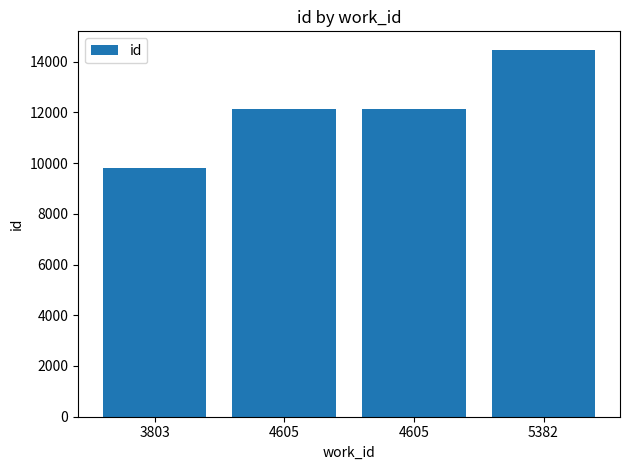

Which category has the lowest value across all series?

3803